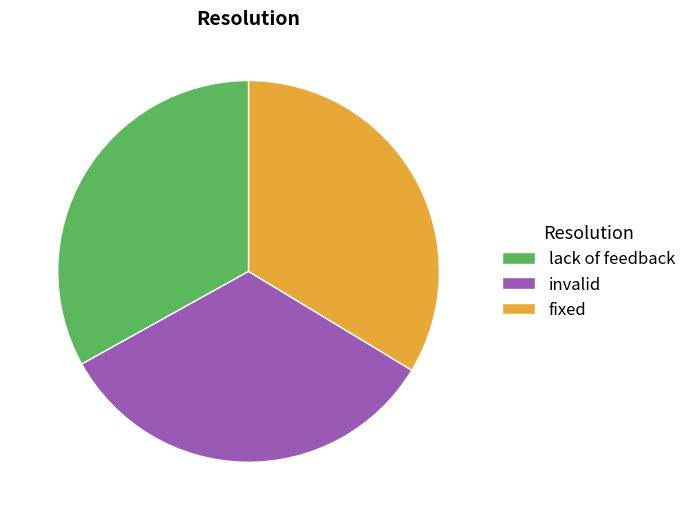

How many segments does this pie chart have?

3